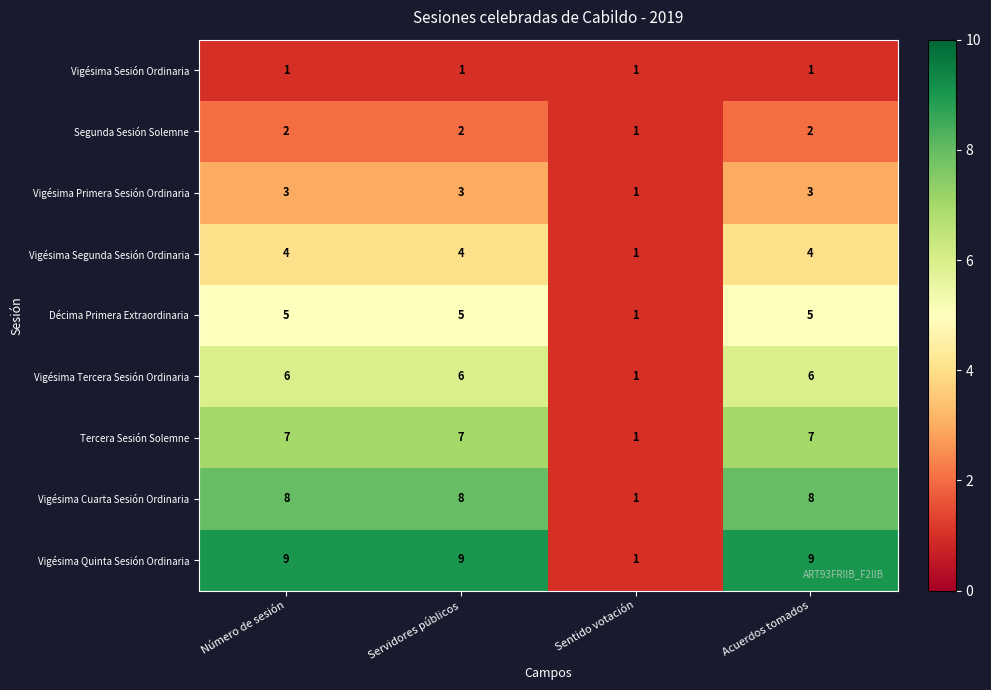

What is the greatest value displayed?

9